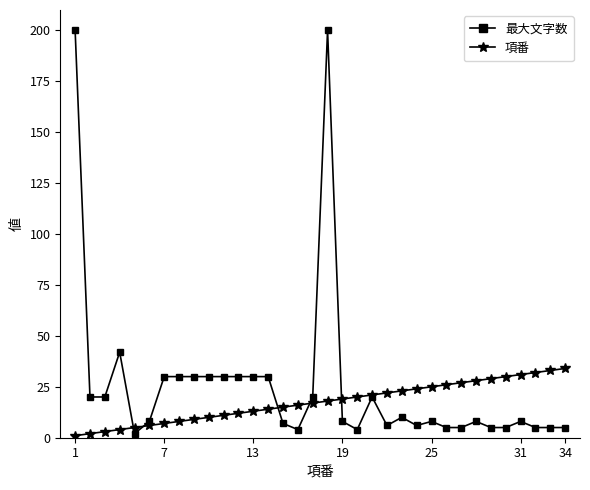

Rank the series by their average value, from highest to lowest.

最大文字数, 項番